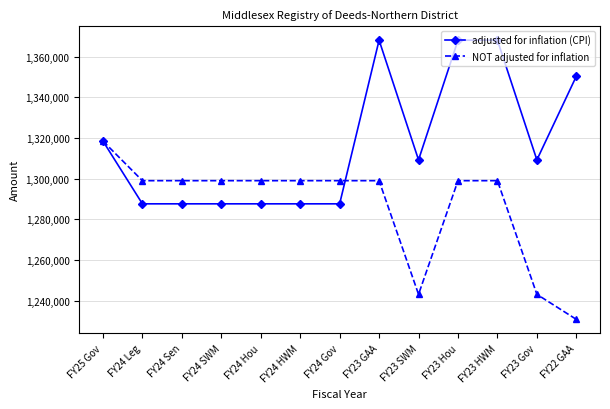

What is the approximate value of adjusted for inflation (CPI) at FY22 GAA?

1350396